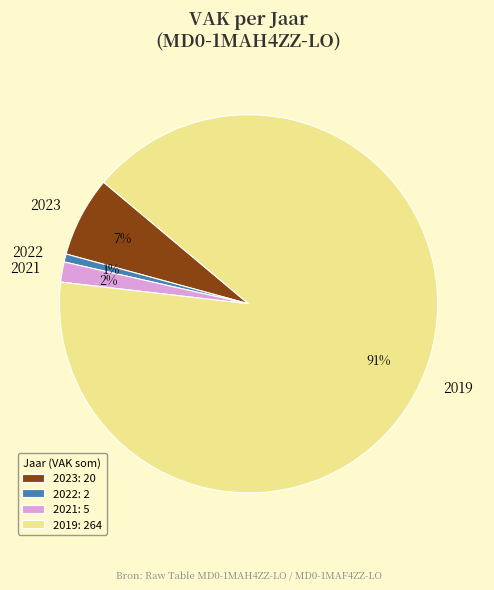

To the nearest percent, what is the average slice percentage?

25%